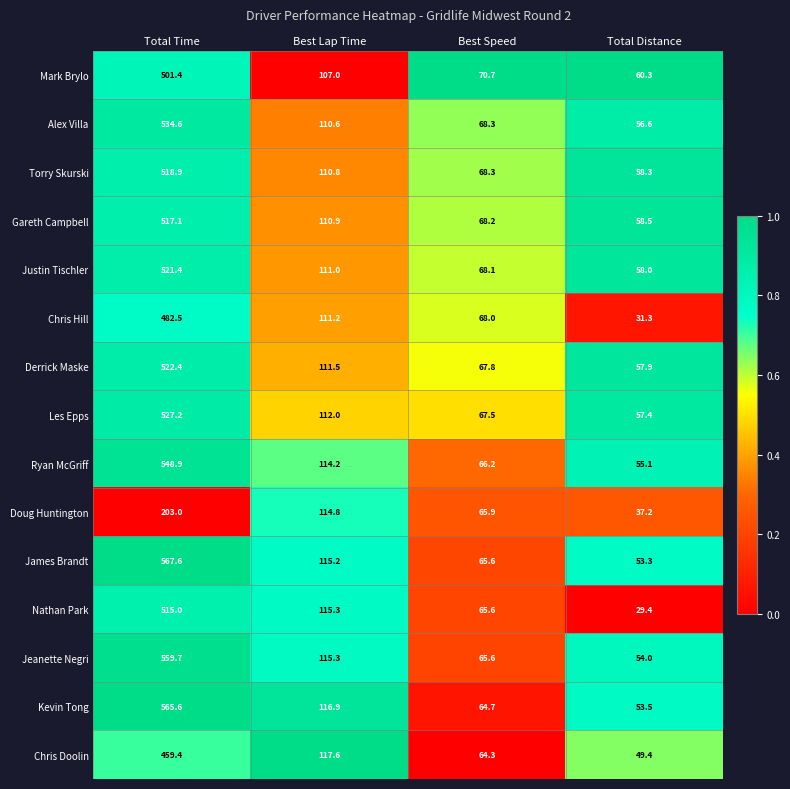

Which series has the largest total across all categories?

James Brandt